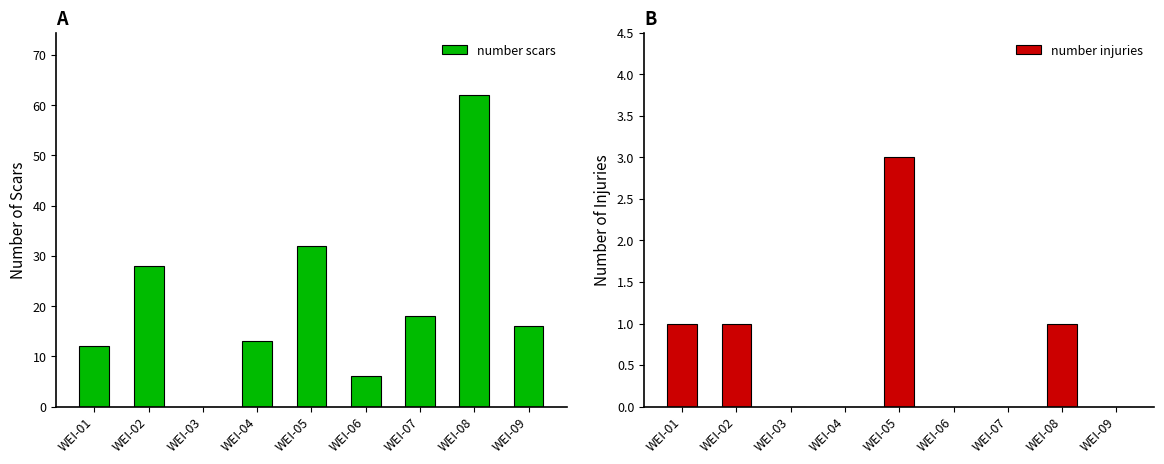

Does the chart contain stacked bars?

No